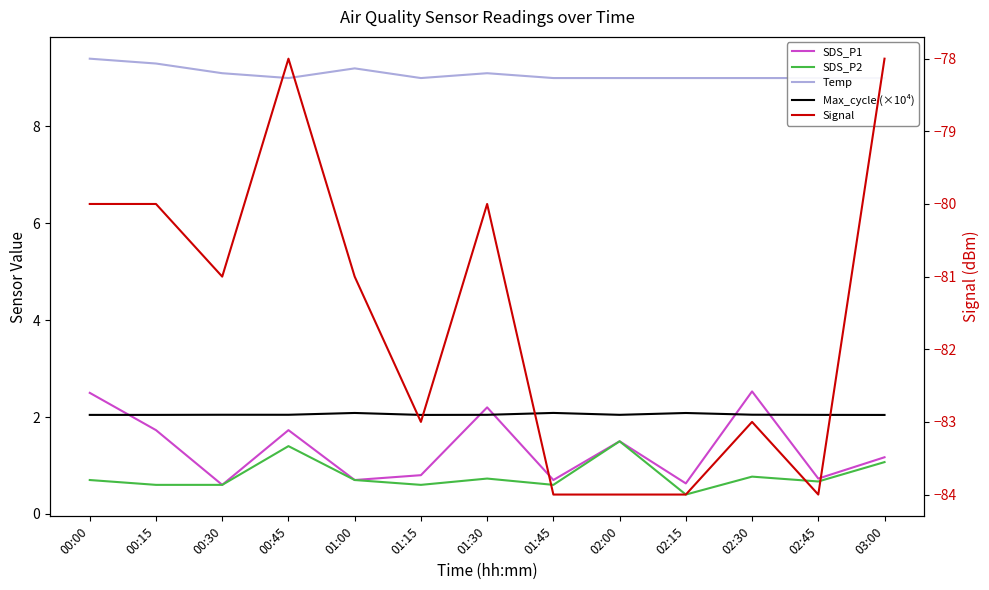

Count the Max_cycle (×10⁴) values in the range 2 to 3.

13